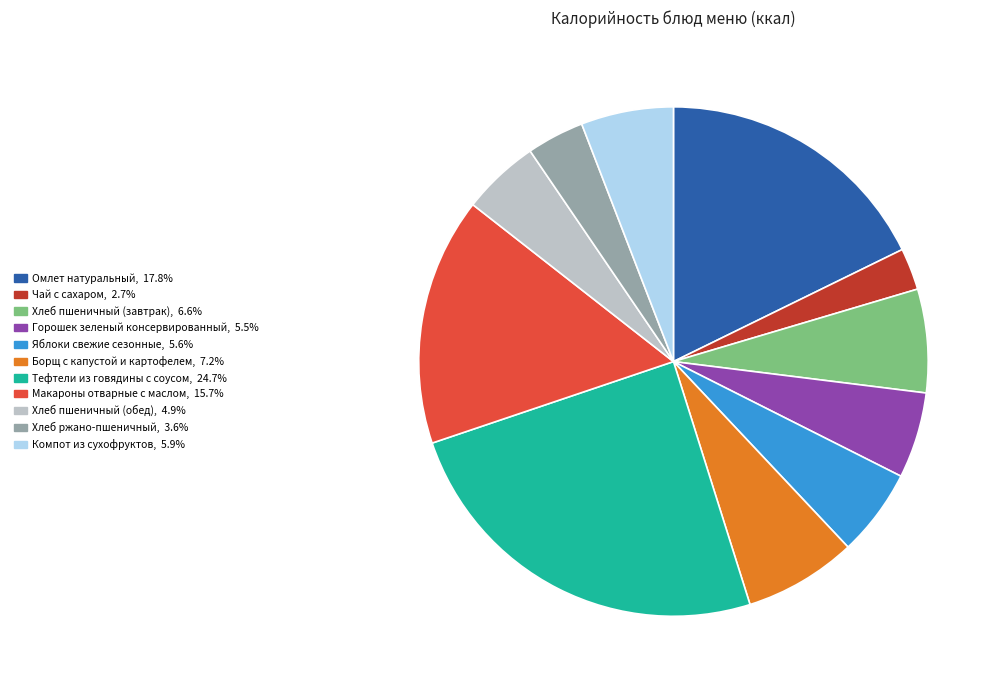

Count the number of slices in the pie.

11